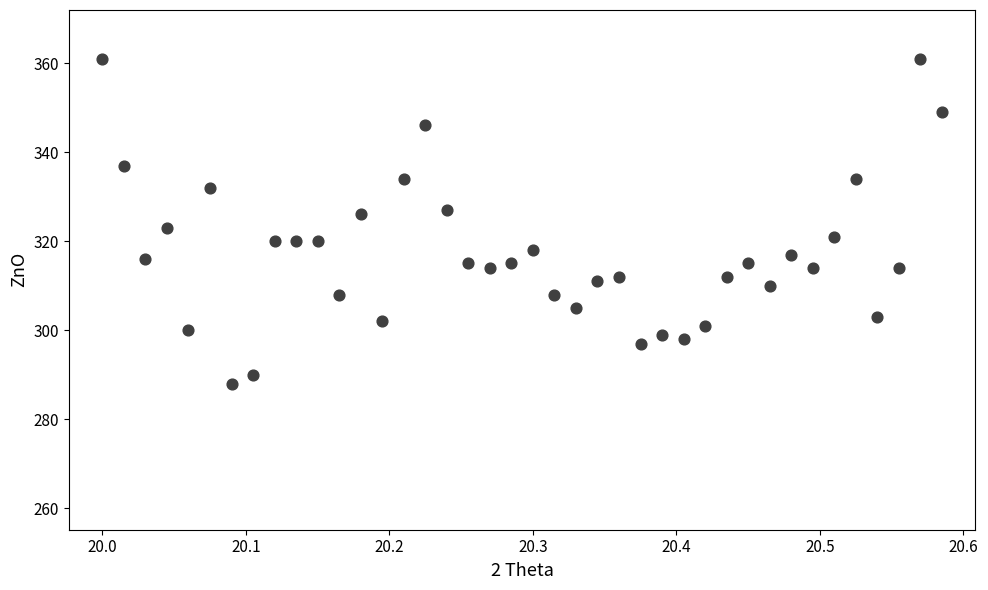

What is the range of Y values (max minus min)?

73